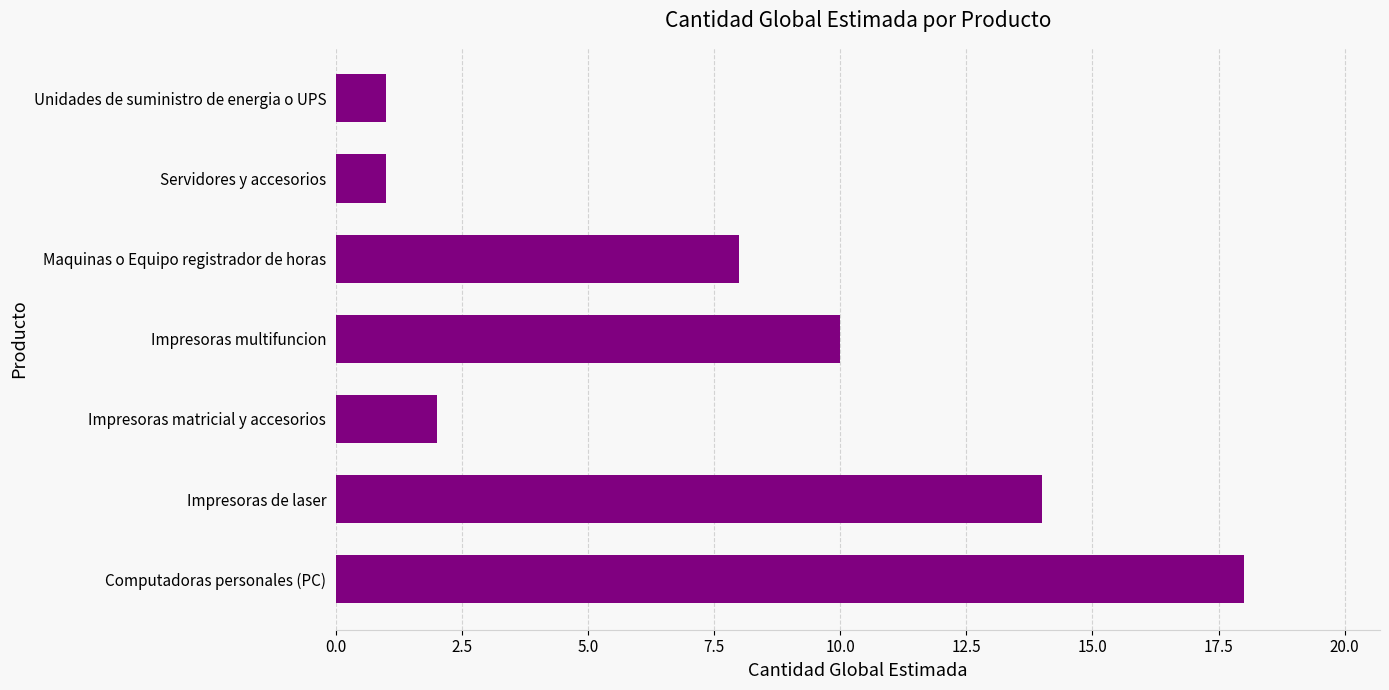

Is it true that the value at Computadoras personales (PC) is 7?

False